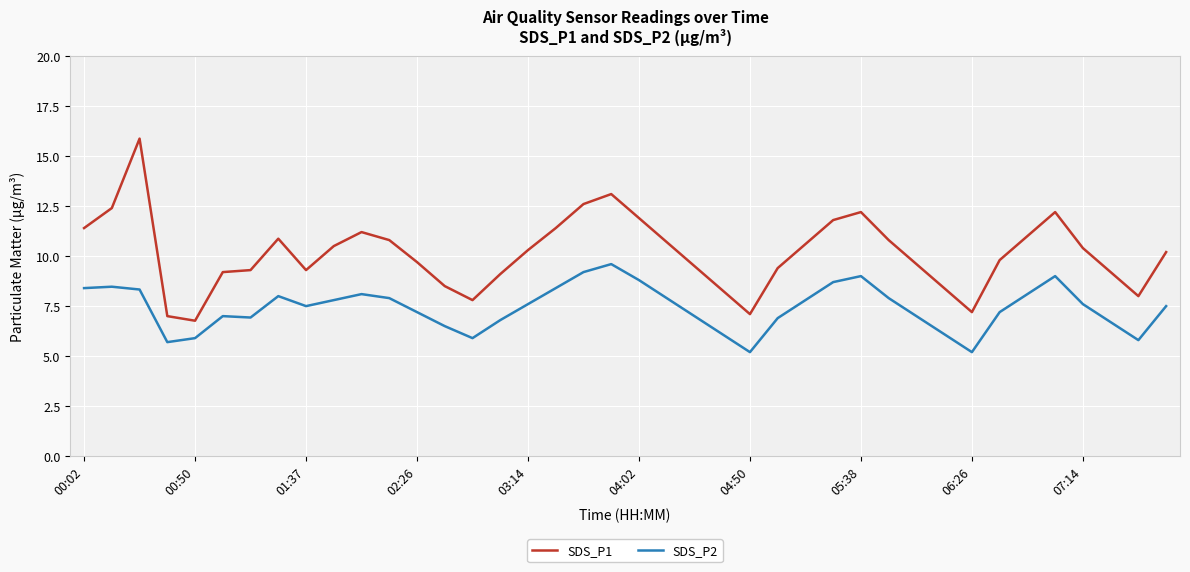

What is the difference between the maximum and minimum values in the SDS_P1 series?

9.1